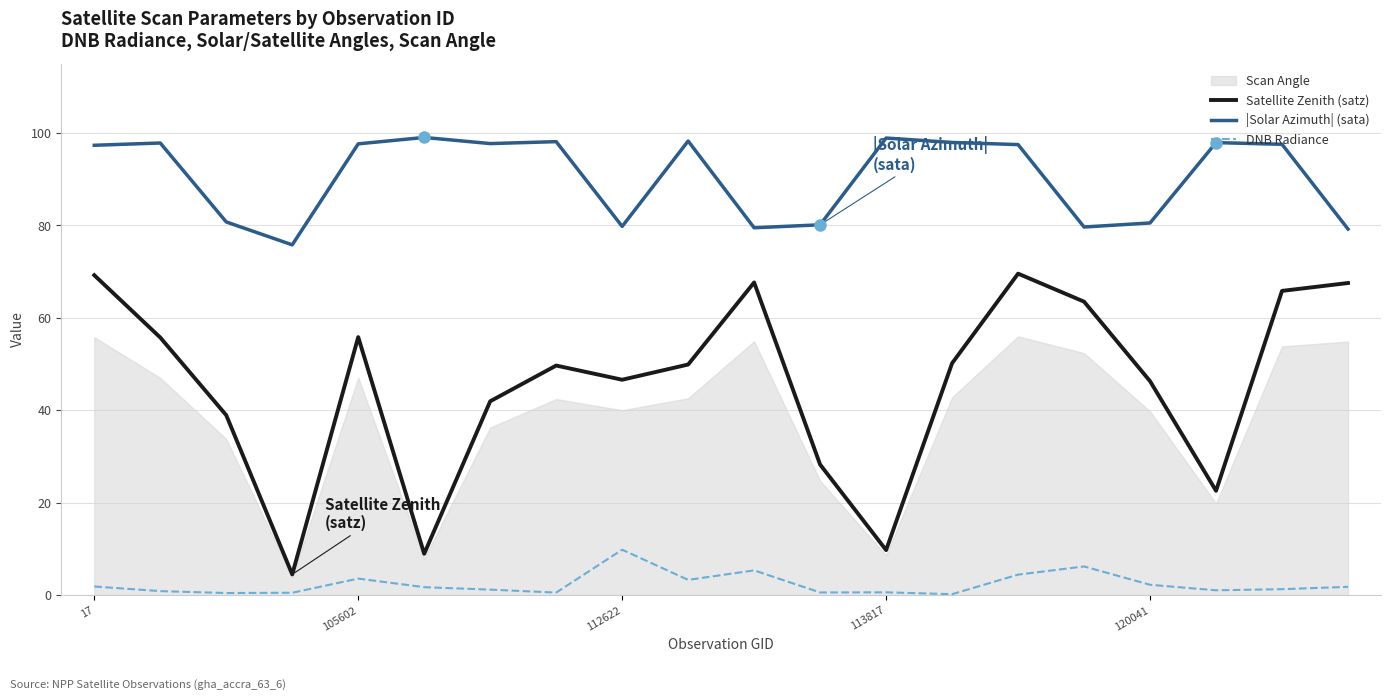

Which category has the highest value in the DNB Radiance series?

112622